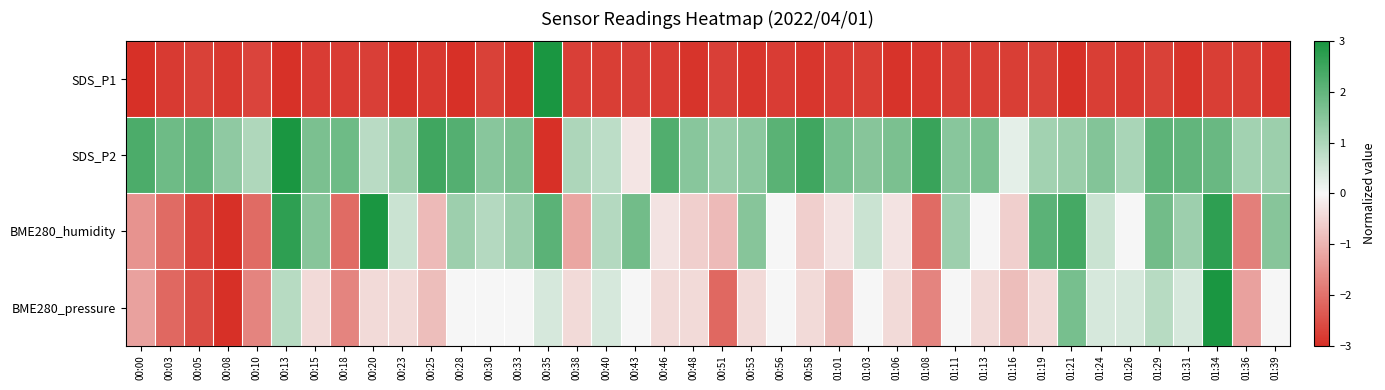

Between 00:40 and 00:51, which is larger?

00:51